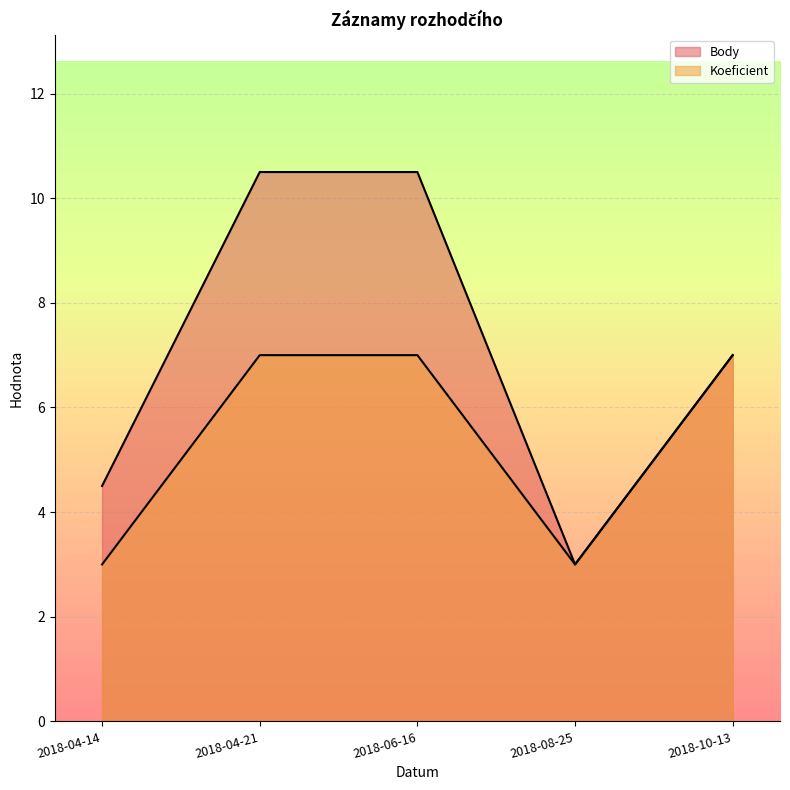

True or false: Koeficient has a value of 3.0 at 2018-04-14.

True